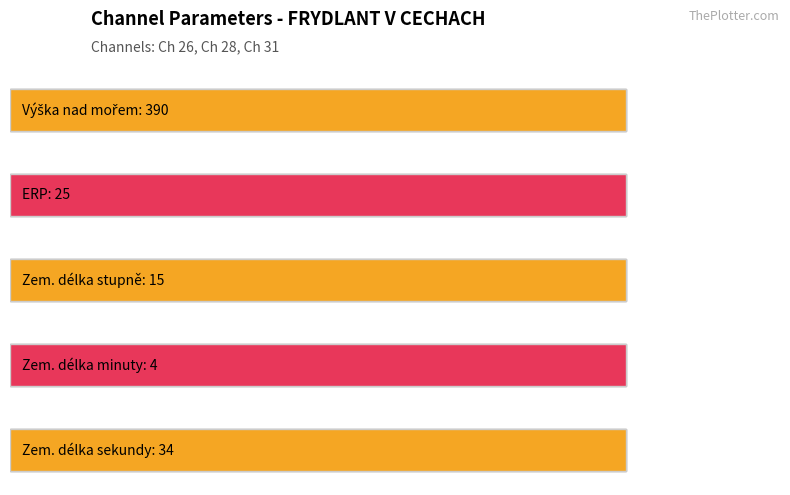

What are all the series names shown in the legend?

Výška nad mořem, ERP, Zem. délka stupně, Zem. délka minuty, Zem. délka sekundy